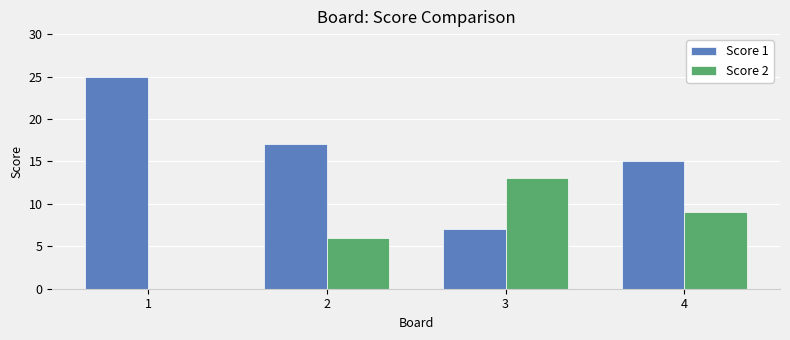

Where is Score 2 nearest to the value 6?

2